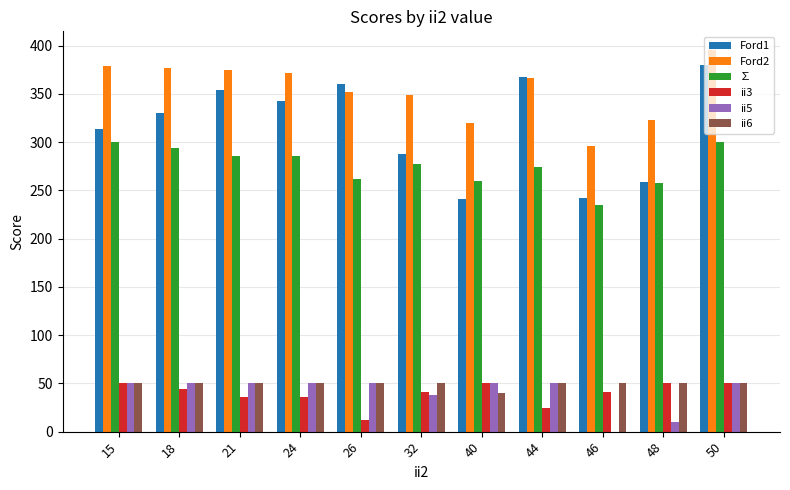

Which series has the largest total across all categories?

Ford2